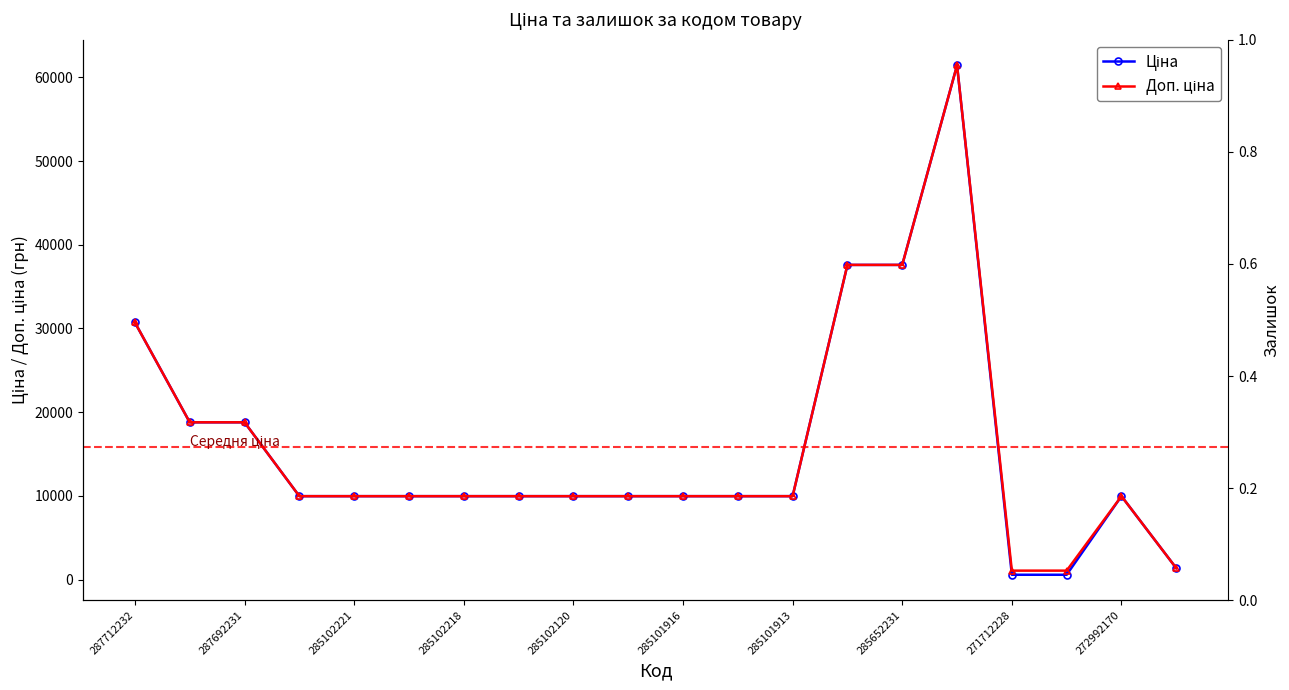

At how many categories does at least one series exceed 2860?

17